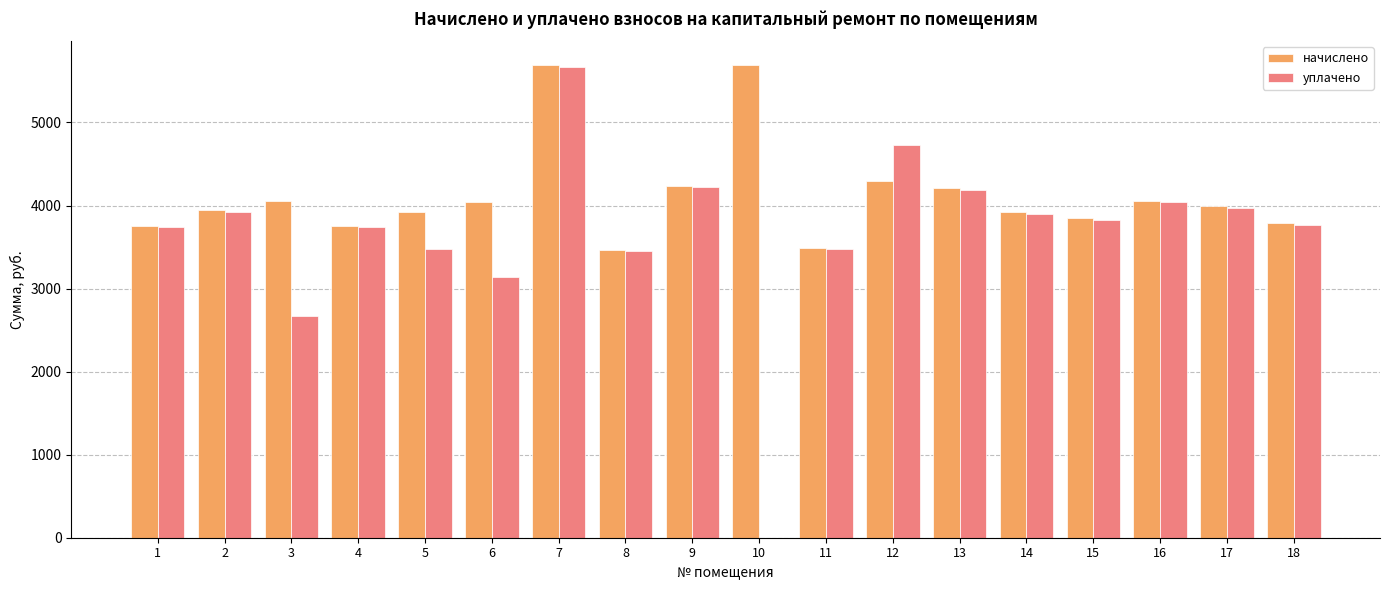

What are all the series names shown in the legend?

начислено, уплачено